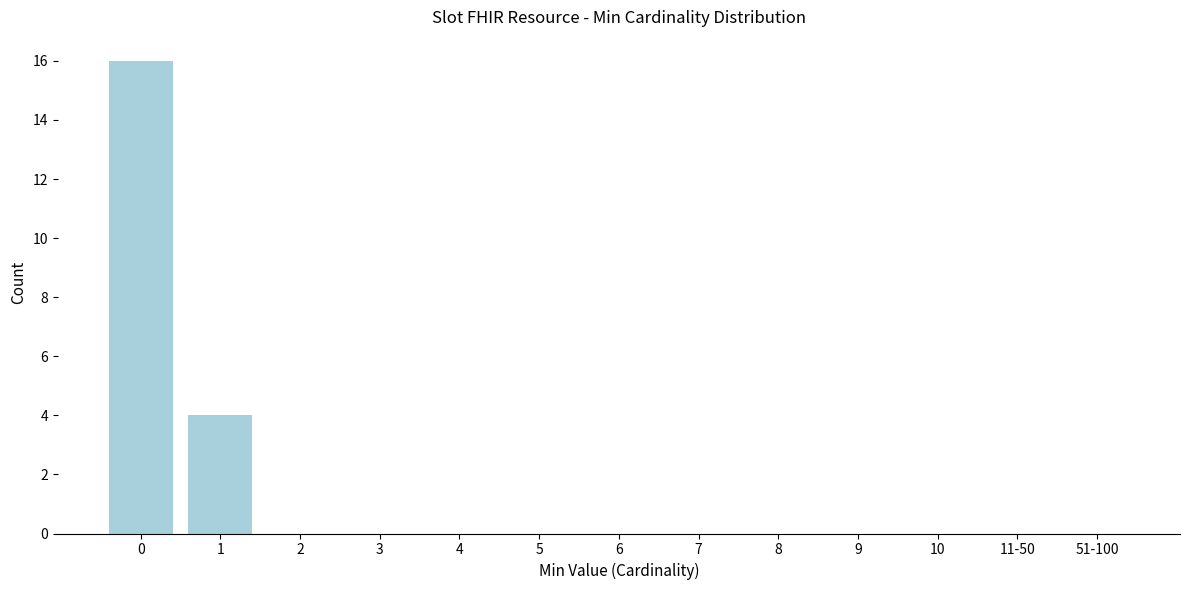

Reading left to right, extract all data points from this chart.

0=16	1=4	2=0	3=0	4=0	5=0	6=0	7=0	8=0	9=0	10=0	11-50=0	51-100=0